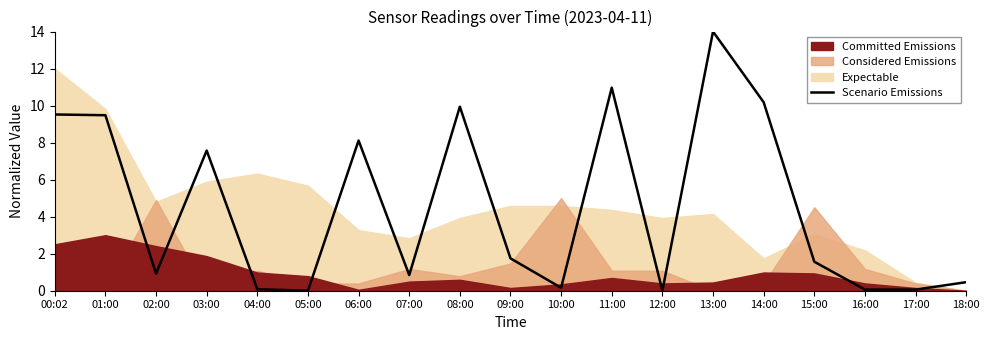

At which label is the value closest to 7?

03:00